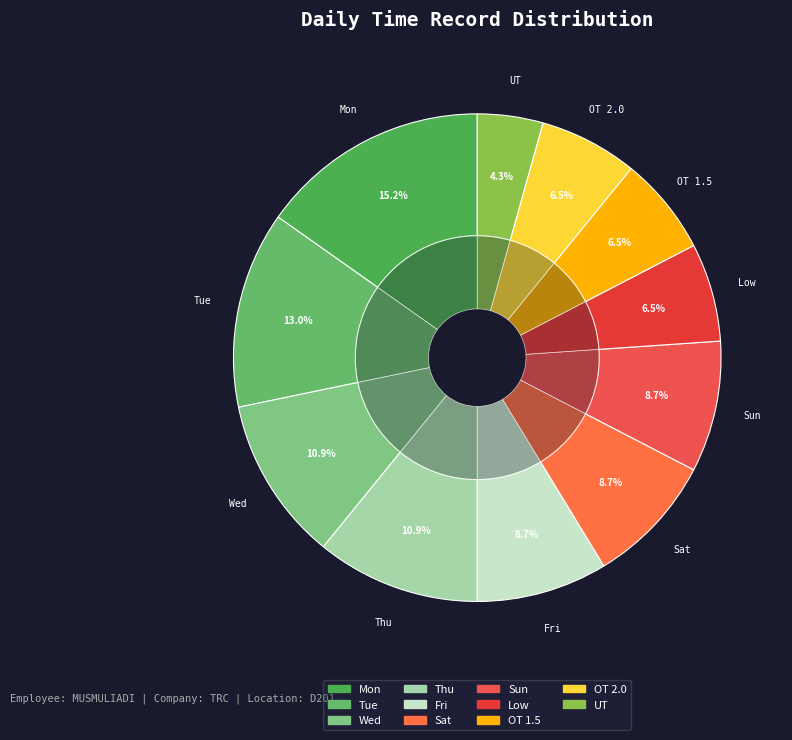

Is Sat the majority of the pie?

No